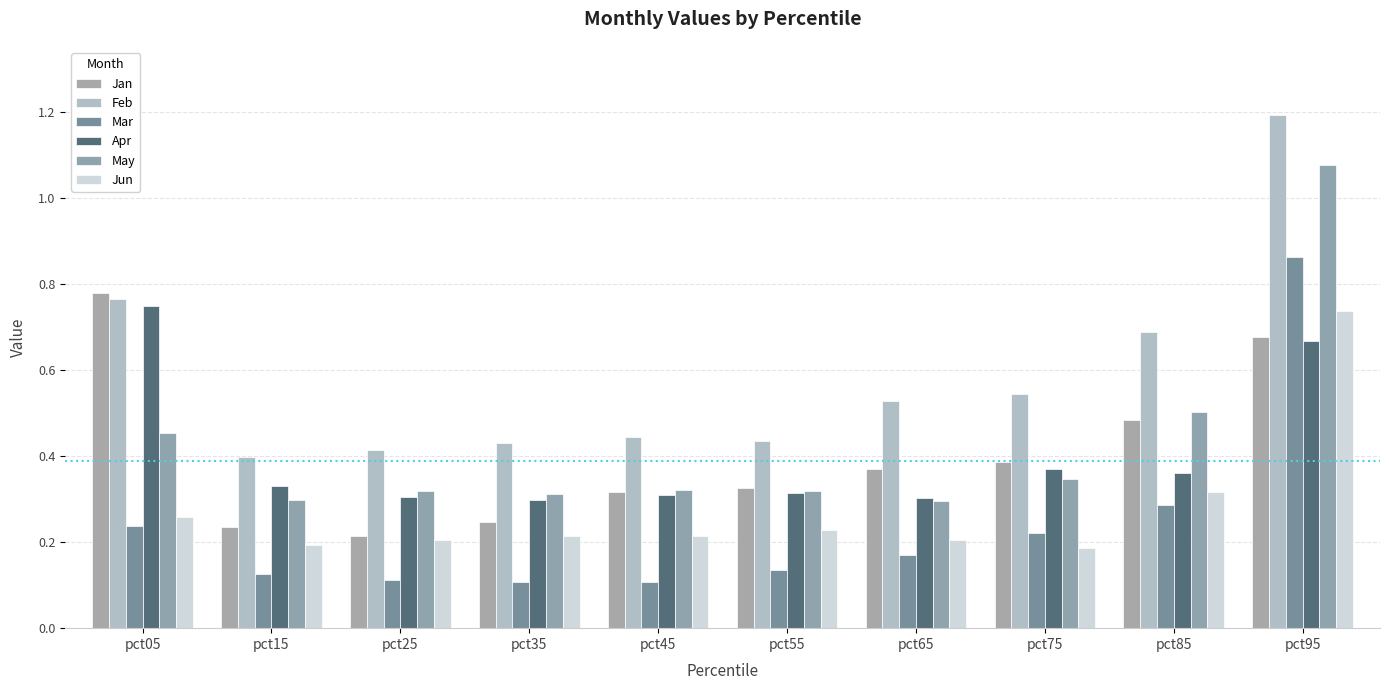

At which category does the chart reach its peak across all series?

pct95